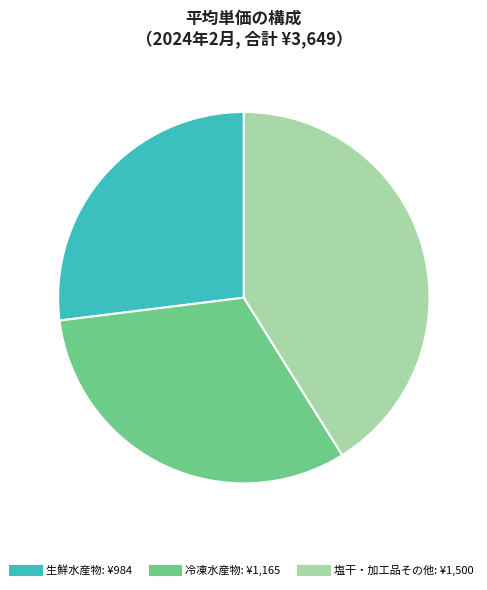

Is the sum of 冷凍水産物 and 生鮮水産物 greater than half?

Yes